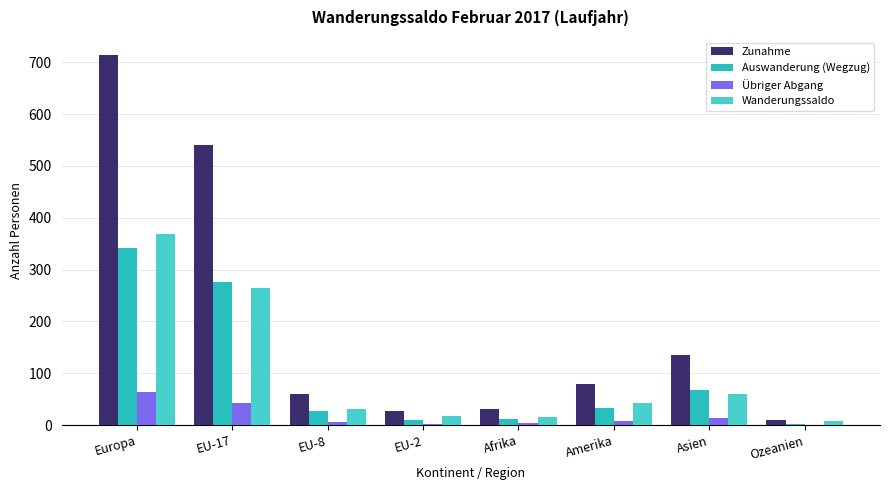

Count the number of categories in the chart.

8